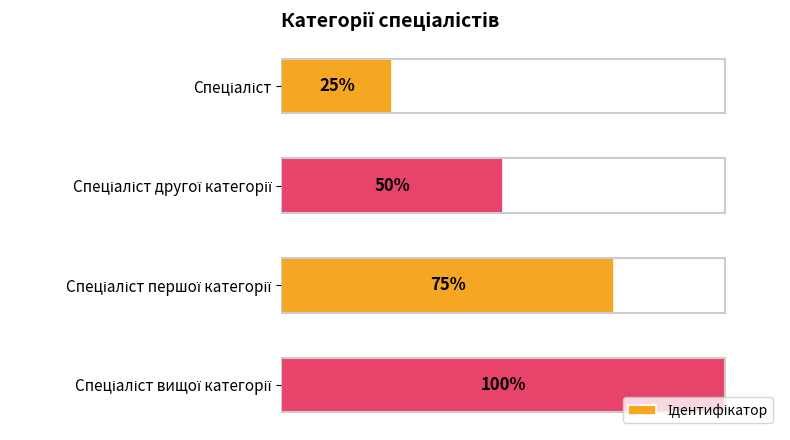

Does the chart contain any negative values?

No